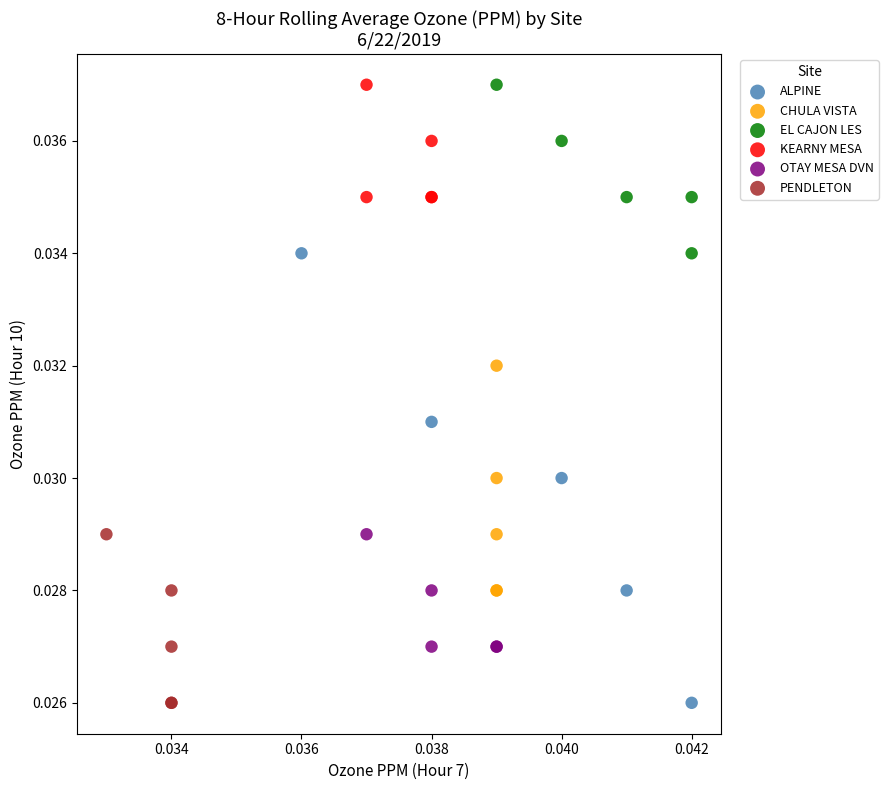

Which series has the largest Y range (max minus min)?

ALPINE